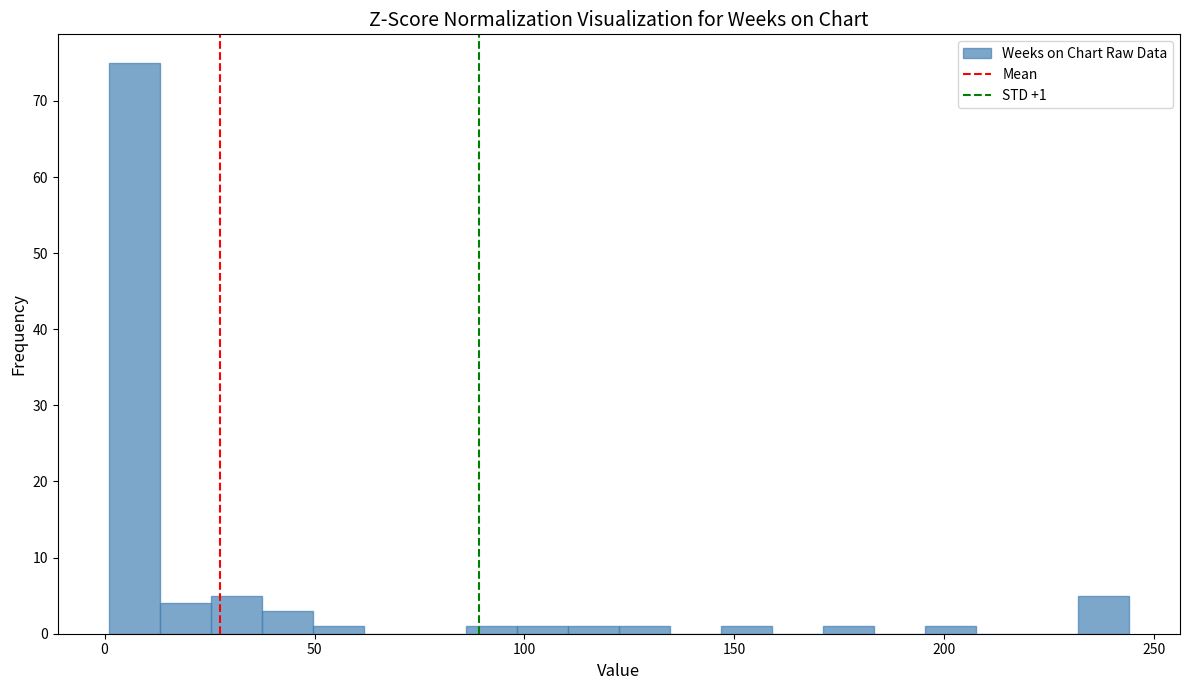

Read against the x-axis, roughly where is the centre of the tallest bar?

5